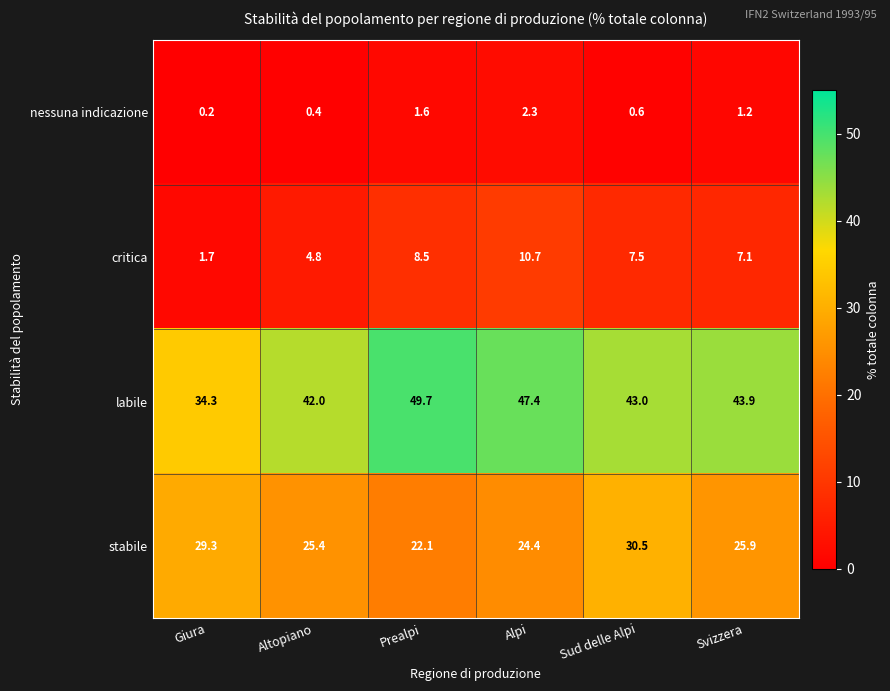

Which series has the largest range (max minus min)?

labile